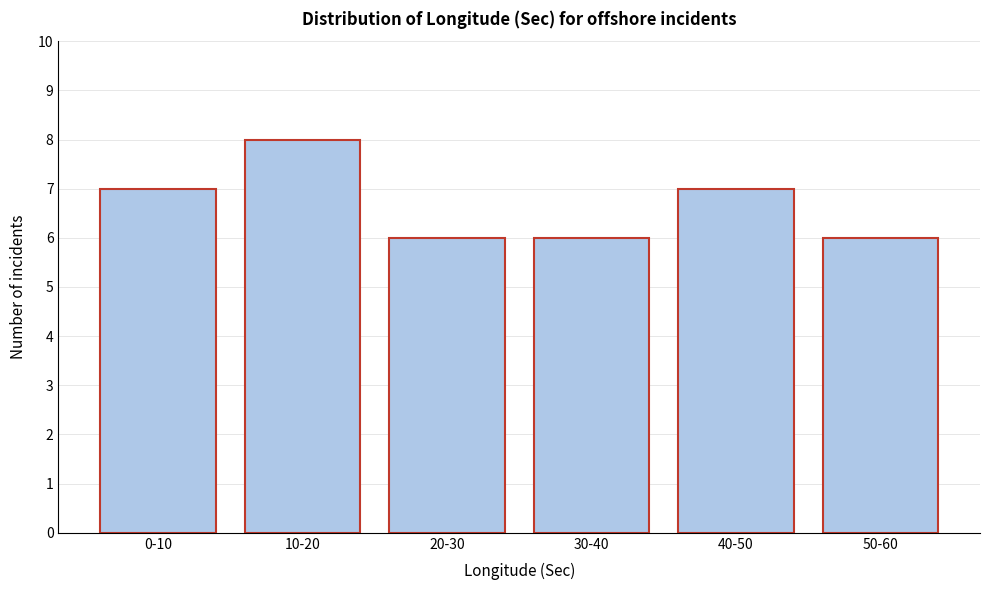

Reading left to right, transcribe all the data shown in this chart.

7	8	6	6	7	6